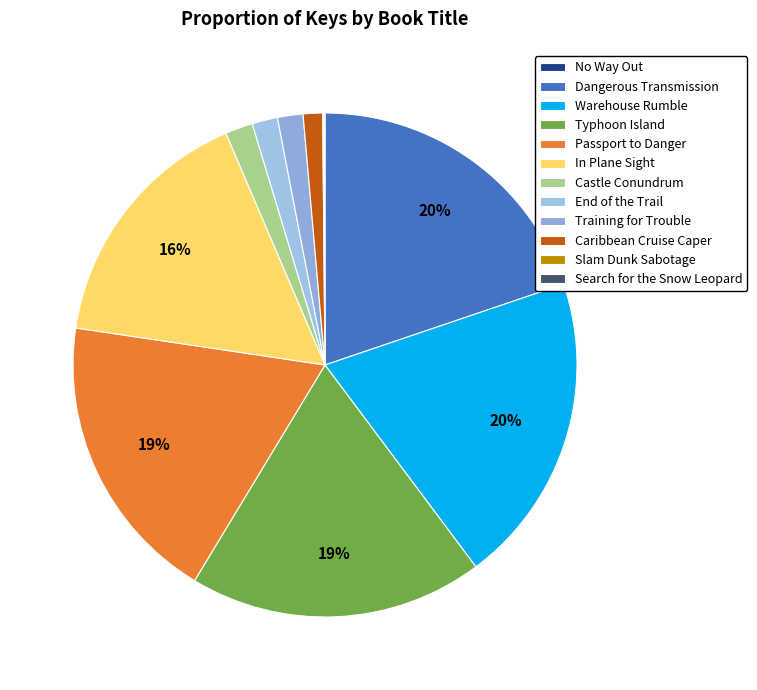

How many slices are in this pie chart?

12